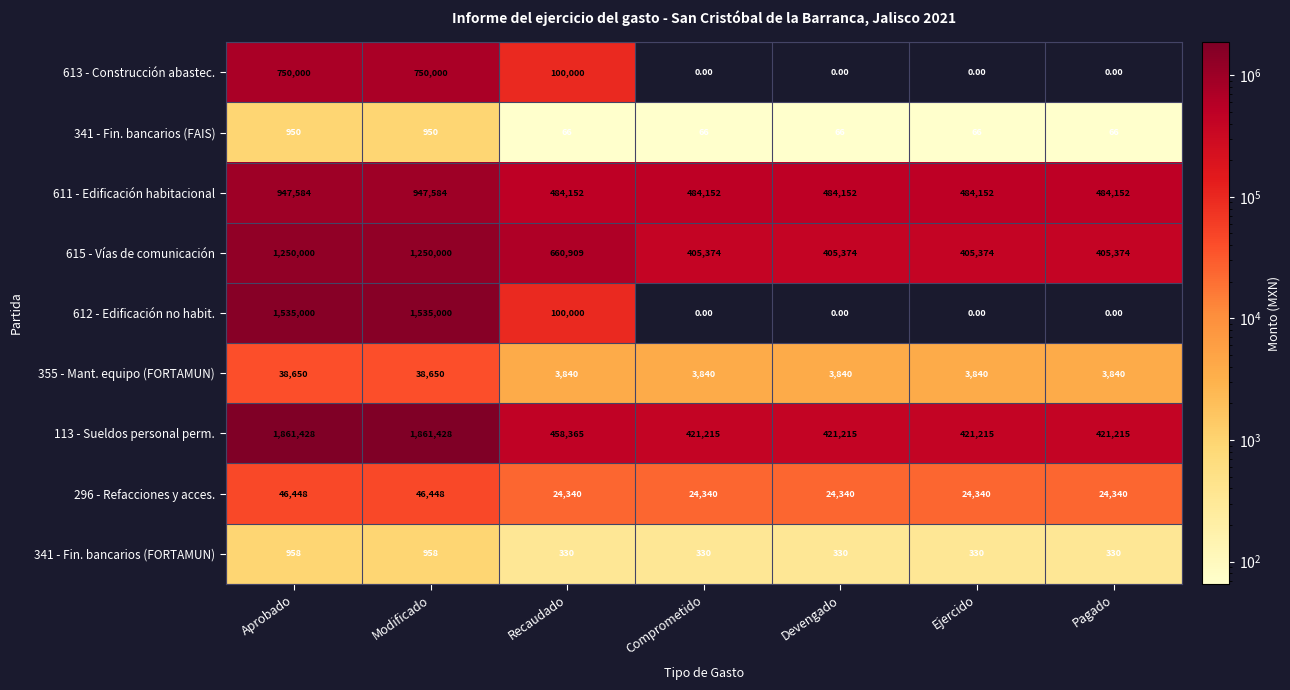

What is the maximum value shown in the chart?

1861428